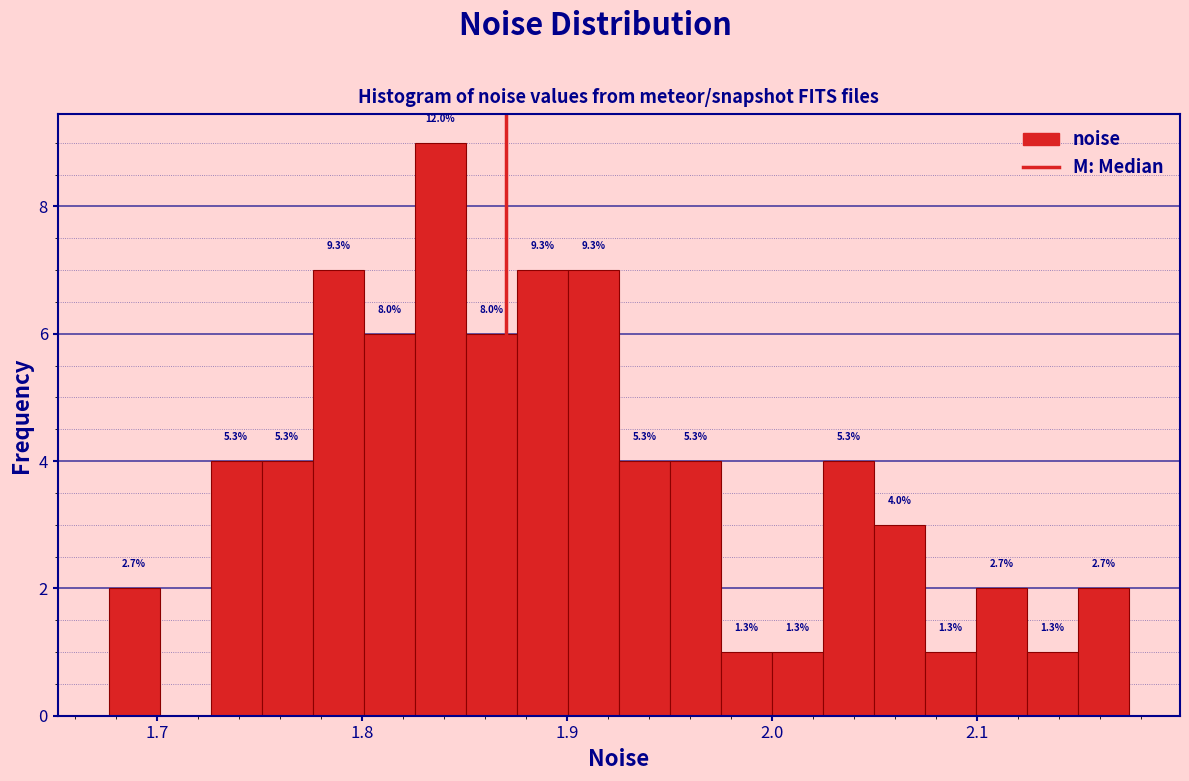

Around what value on the x-axis is the tallest bar? Give the approximate position of its centre, as read against the axis.

1.84